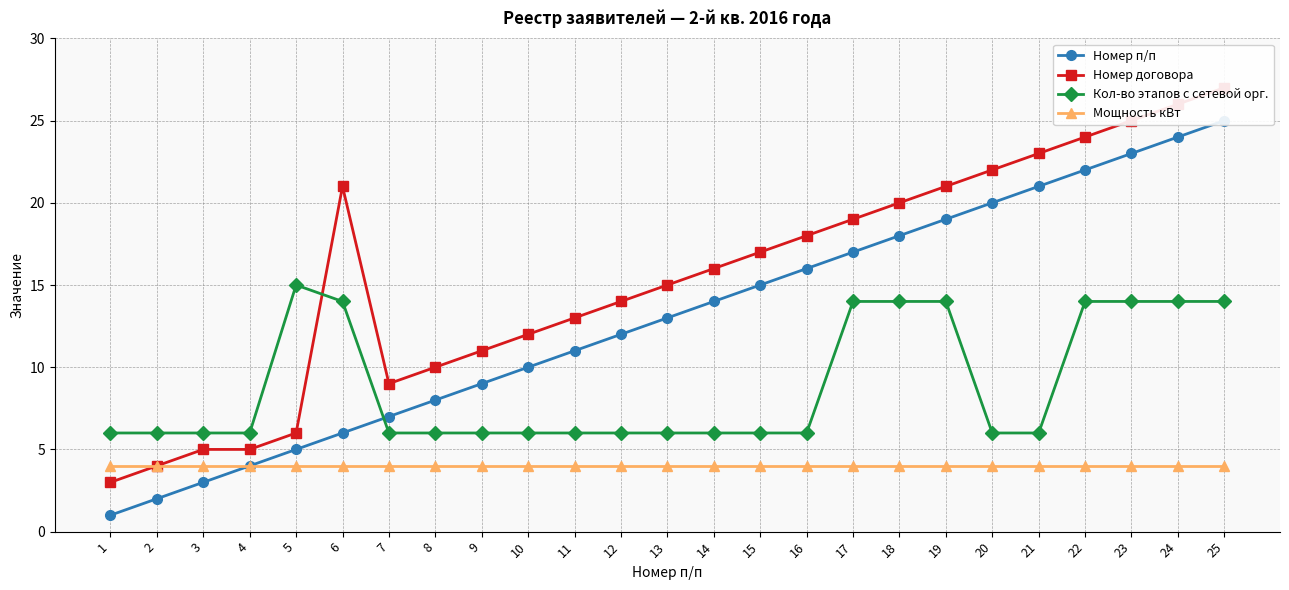

Which series has the largest range (max minus min)?

Номер п/п